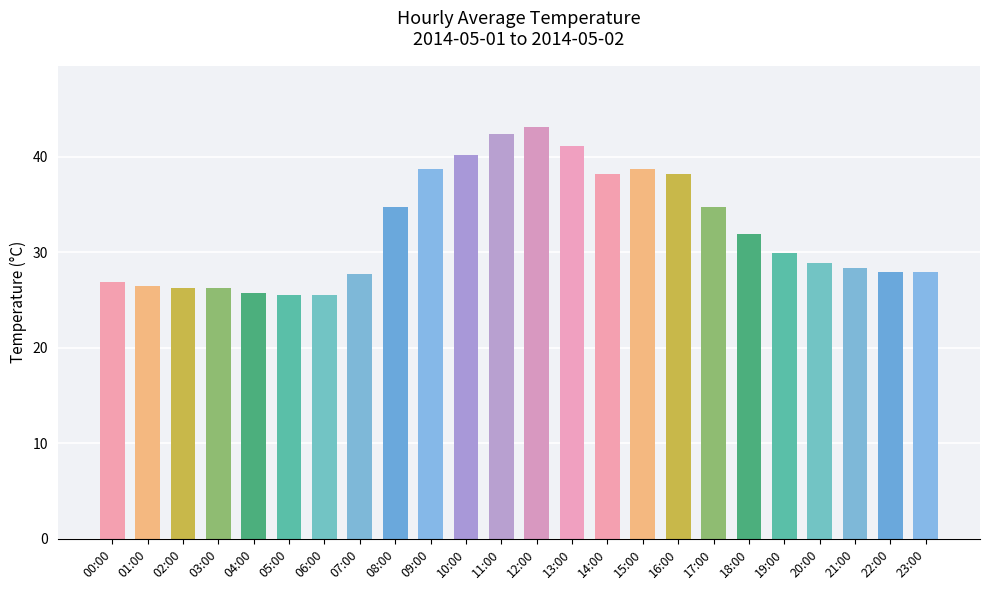

How many series are shown in this chart?

1